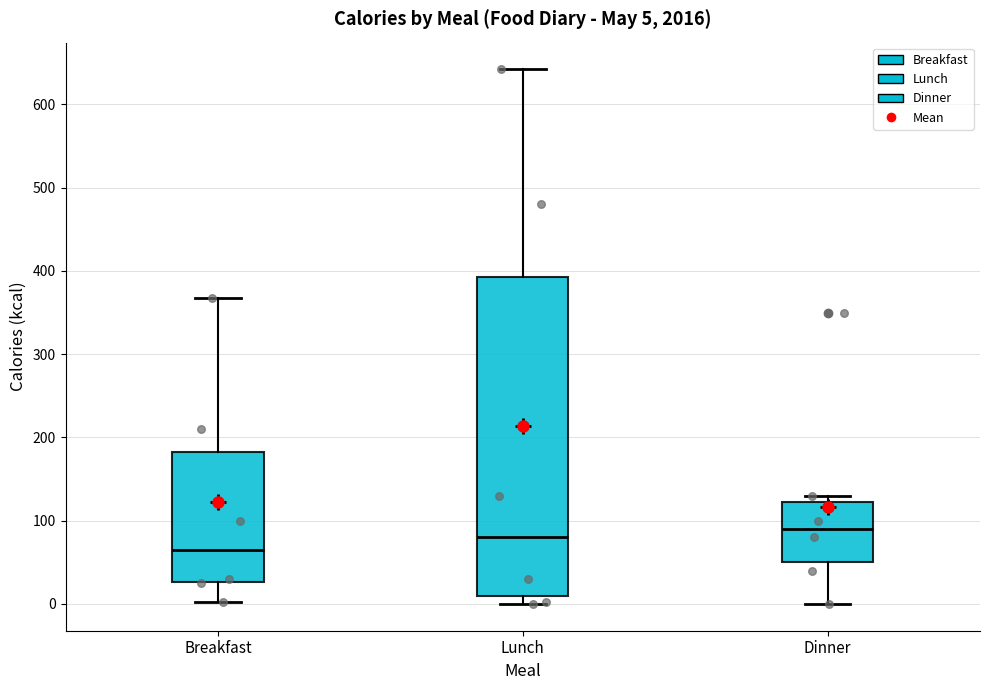

Comparing the boxes themselves (not the whiskers), which one is the tallest?

Lunch